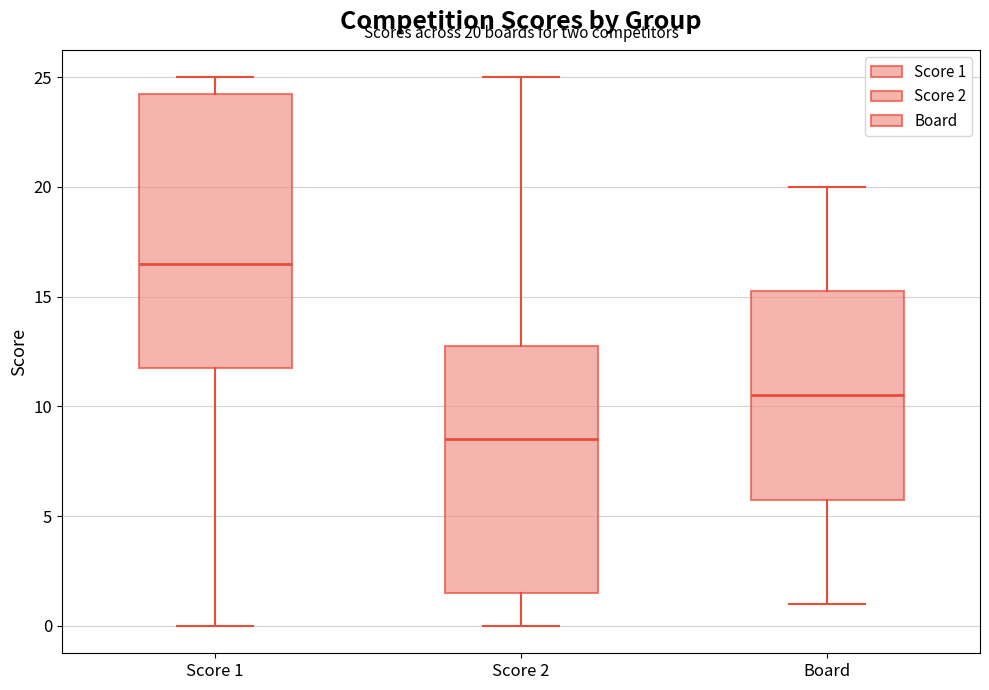

Comparing the boxes themselves (not the whiskers), which one is the tallest?

Score 1